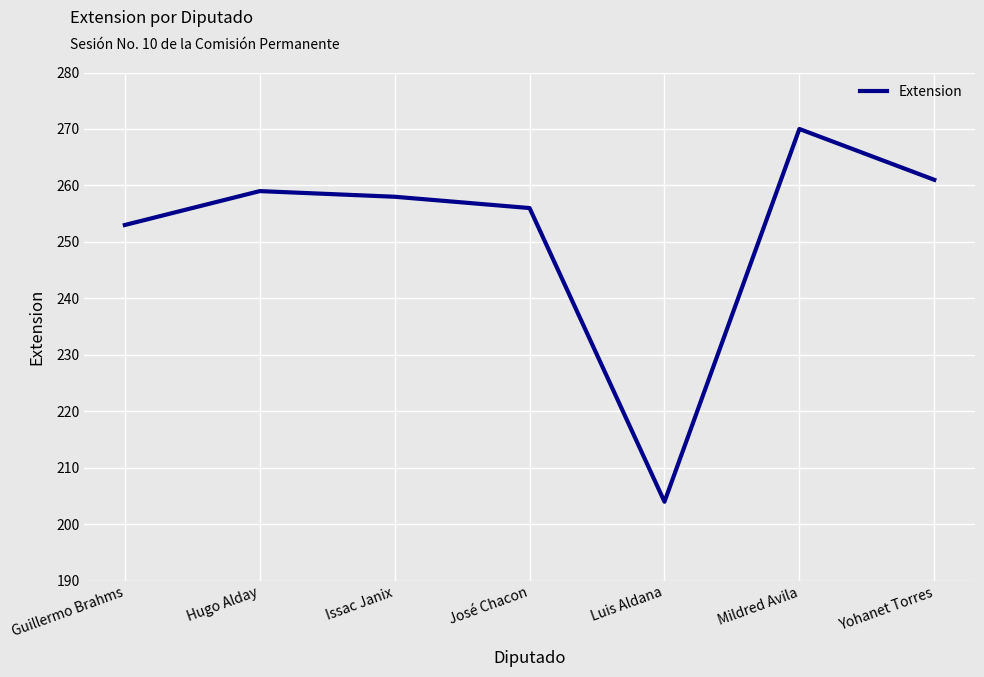

What is the sum of all values?

1761